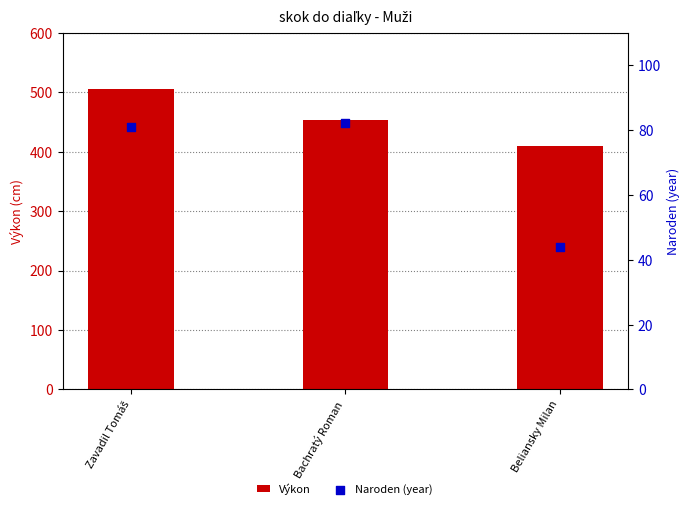

Which series reaches the minimum Y coordinate?

Naroden (year)